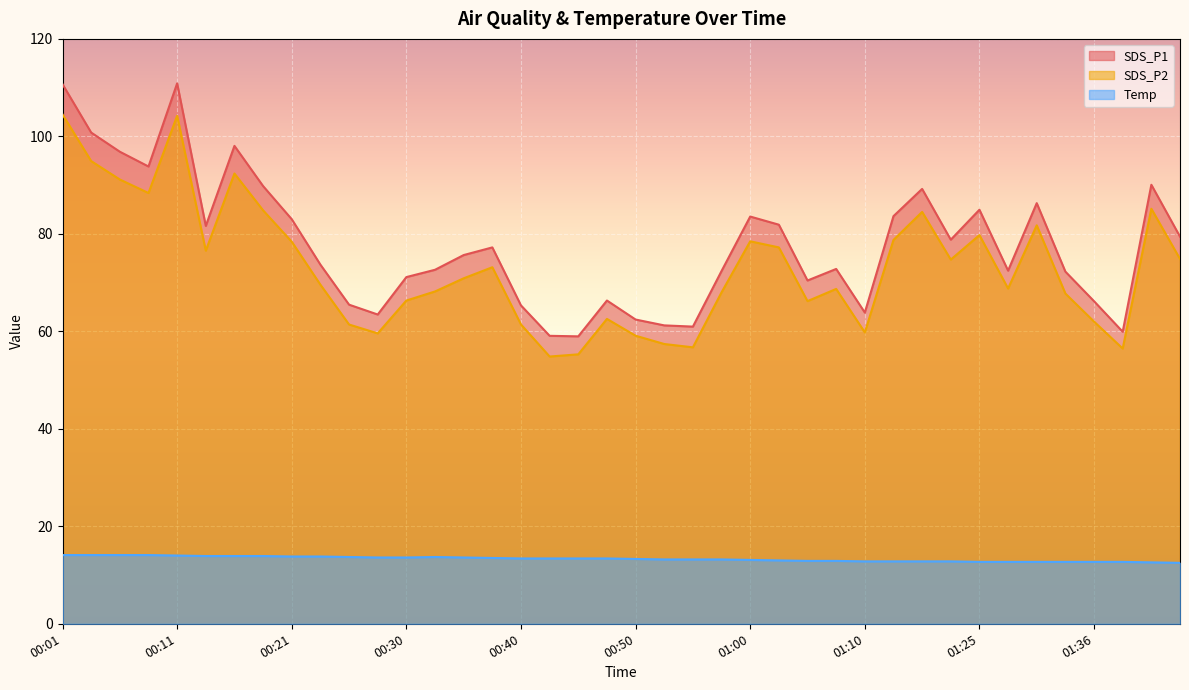

Which label corresponds to the largest value in the chart?

00:11